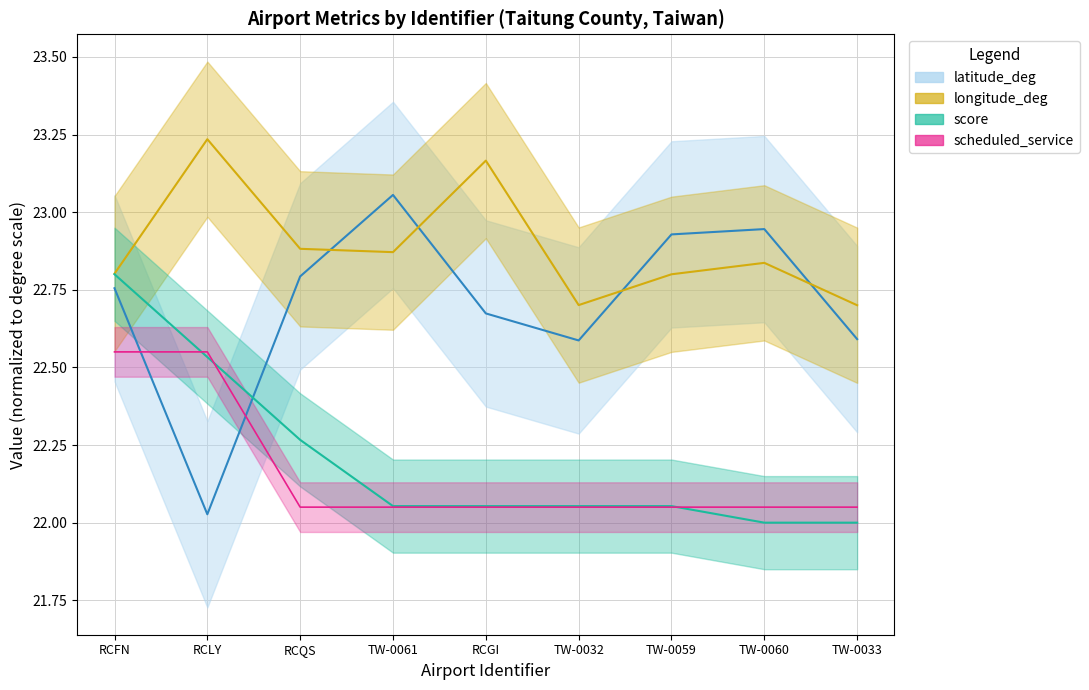

Is it true that scheduled_service equals 5.7 at RCQS?

False